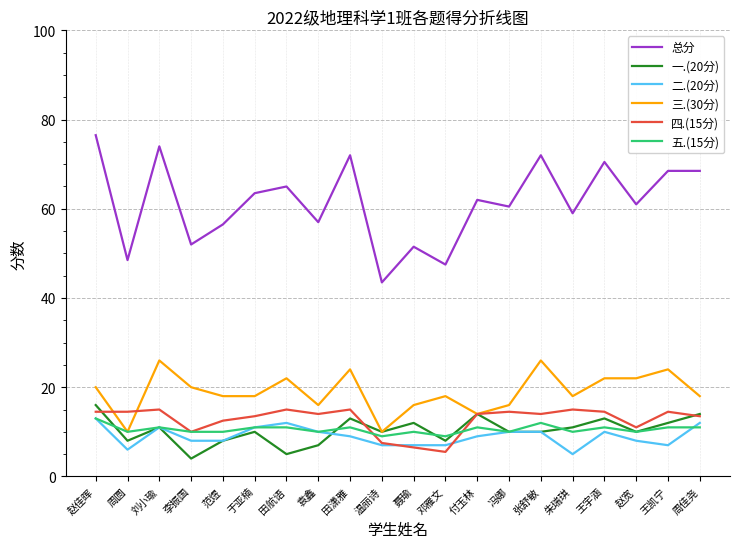

Where is 四.(15分) nearest to the value 10?

李振国